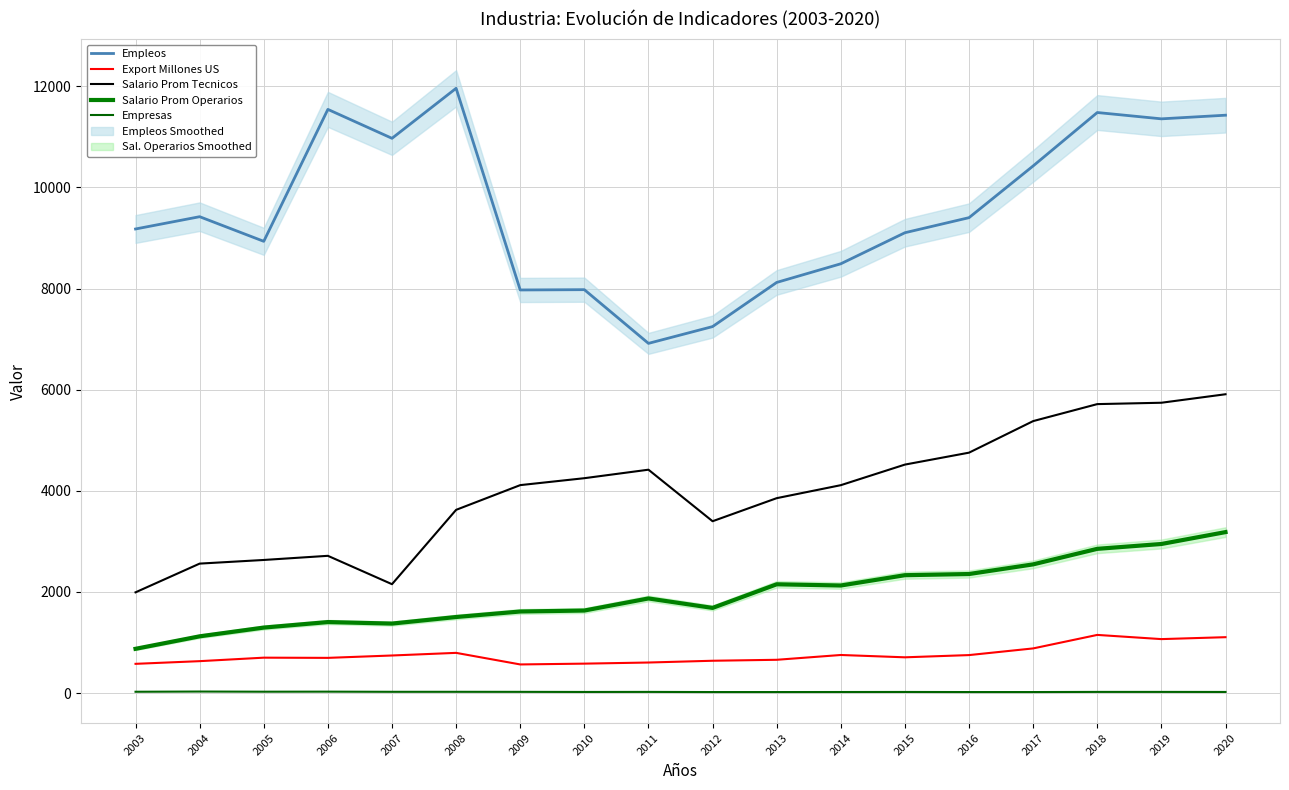

True or false: Salario Prom Tecnicos and Export Millones US cross at least once.

False